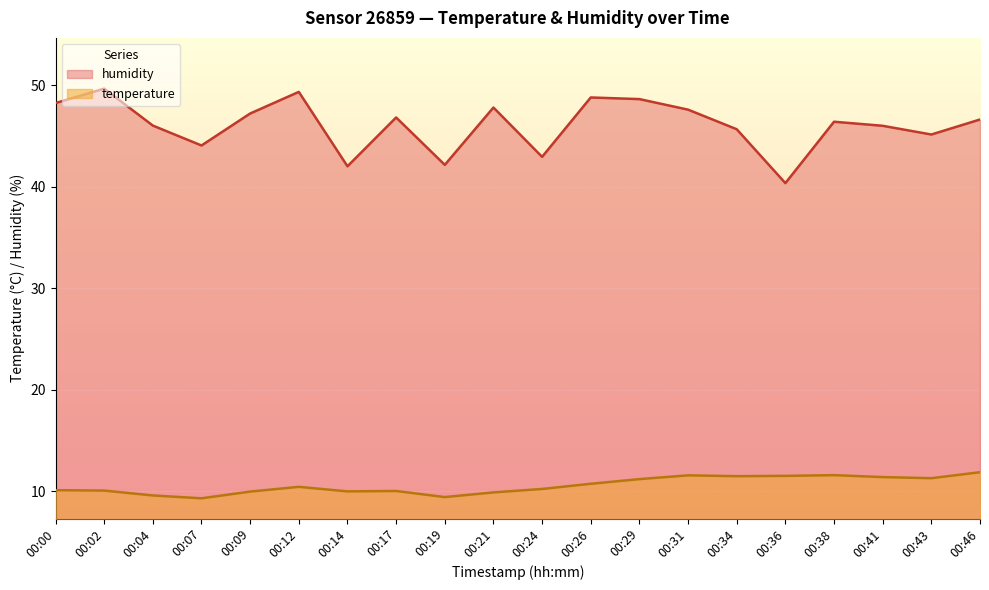

Which series has the largest range (max minus min)?

humidity